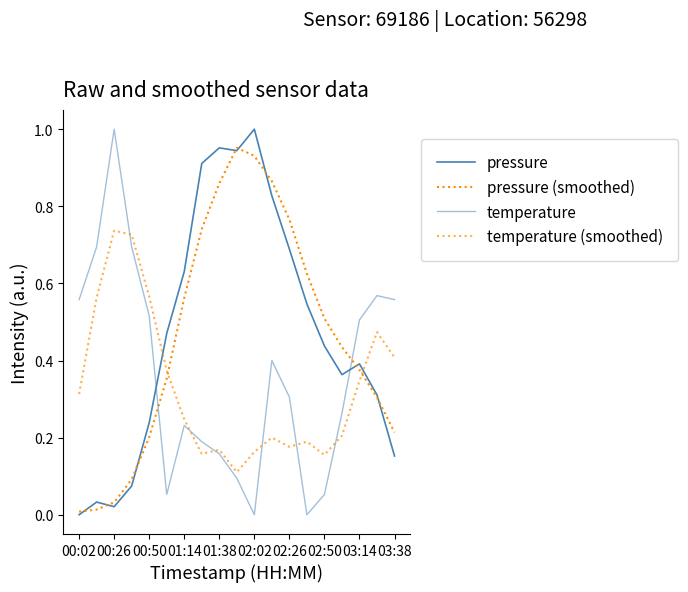

Does the chart display data point markers on the line(s)?

No